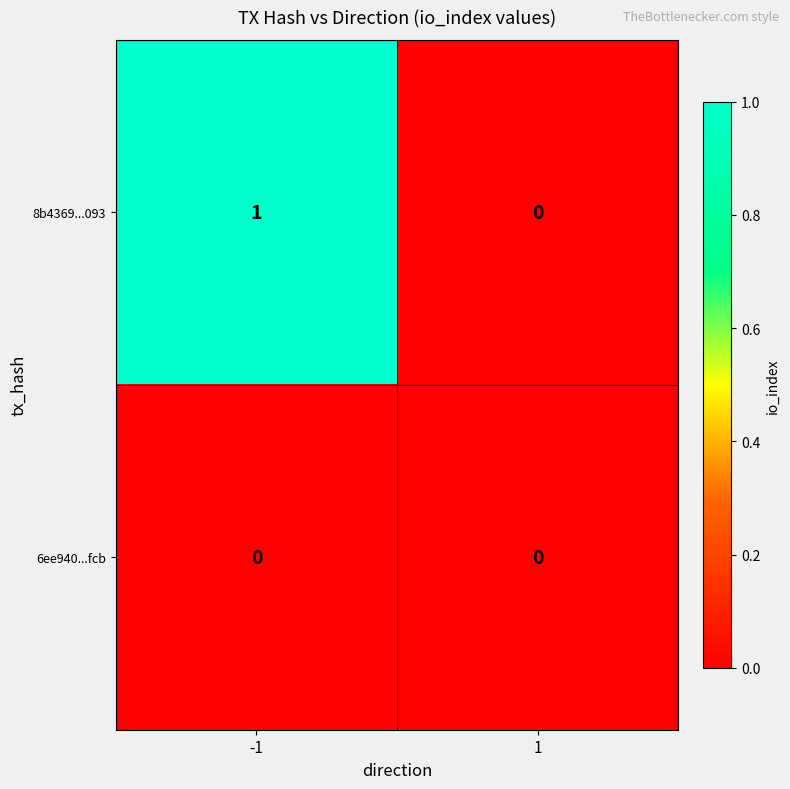

What is the total value across all series at -1?

1